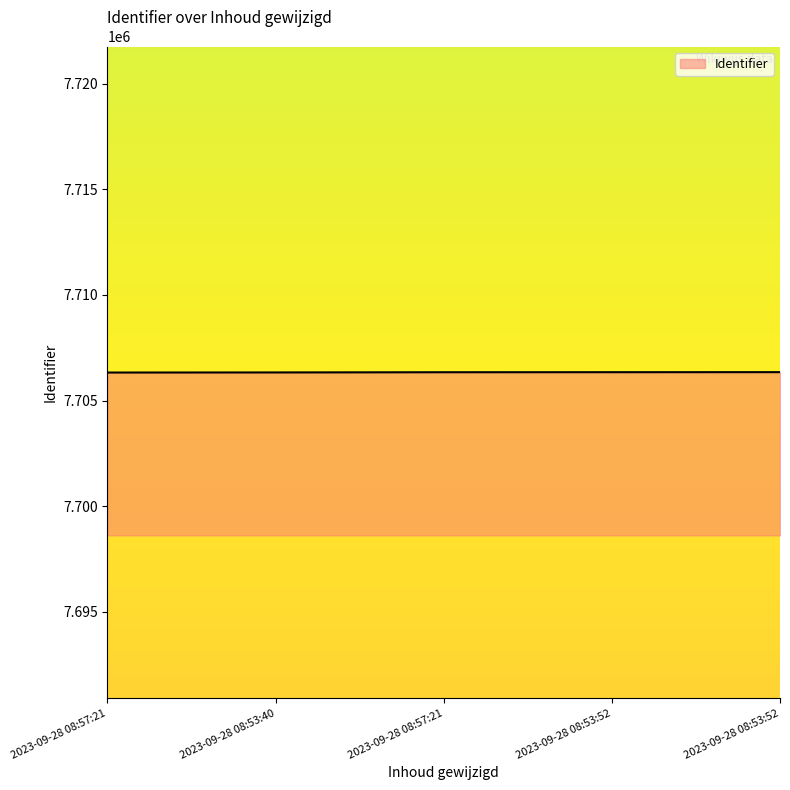

True or false: the data shows 7706331 at 2023-09-28 08:53:40.

True